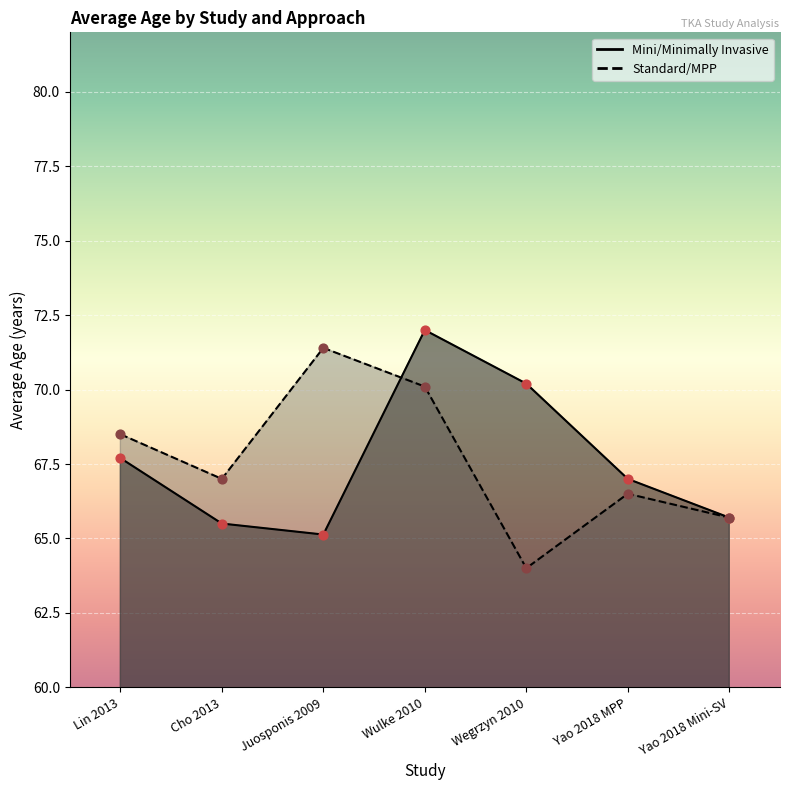

Which series contains the lowest Y value?

Standard/MPP